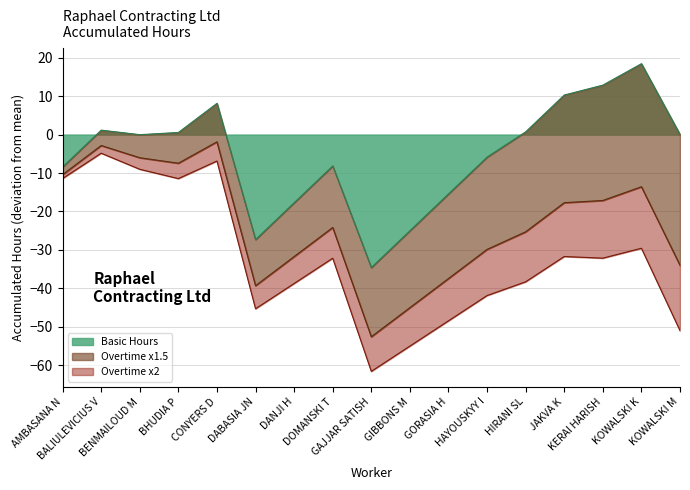

What is the sum of all Basic Hours values?

-90.5